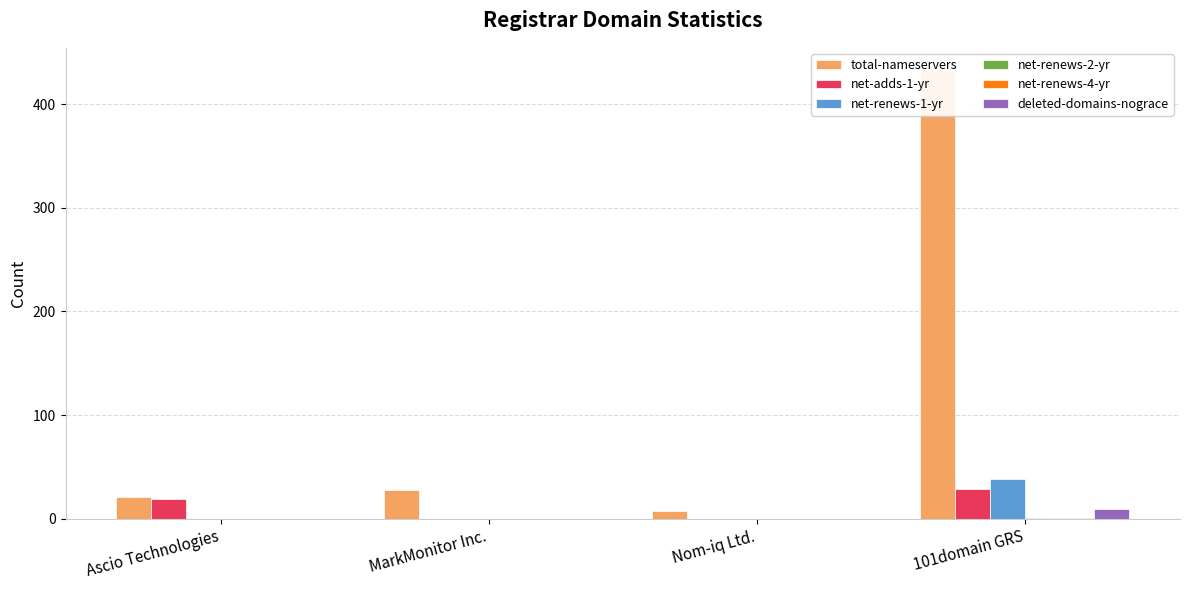

Which series has the widest spread of values?

total-nameservers